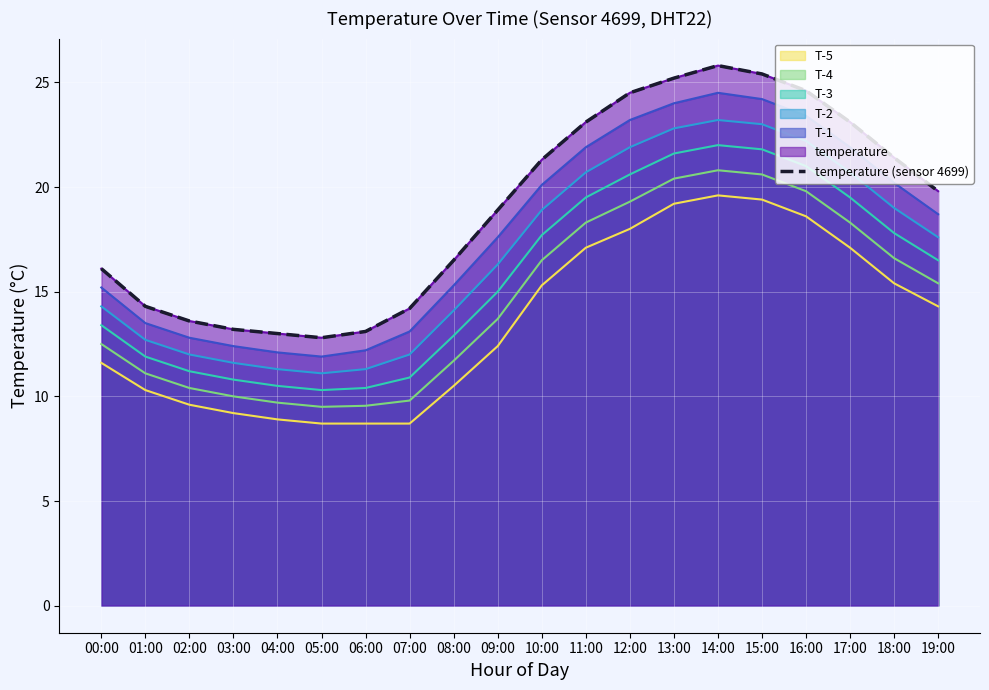

Reading left to right, transcribe all the data shown in this chart.

16.1	14.3	13.6	13.2	13.0	12.8	13.1	14.2	16.5	18.9	21.3	23.1	24.5	25.2	25.8	25.4	24.6	23.1	21.4	19.8